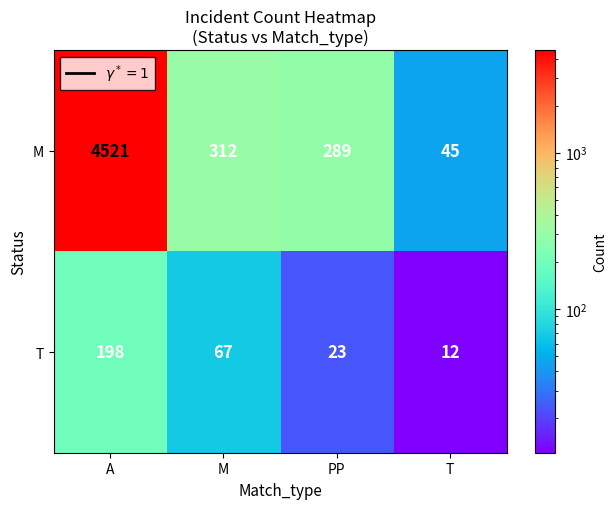

What is the difference between the maximum and minimum values in the M series?

4476